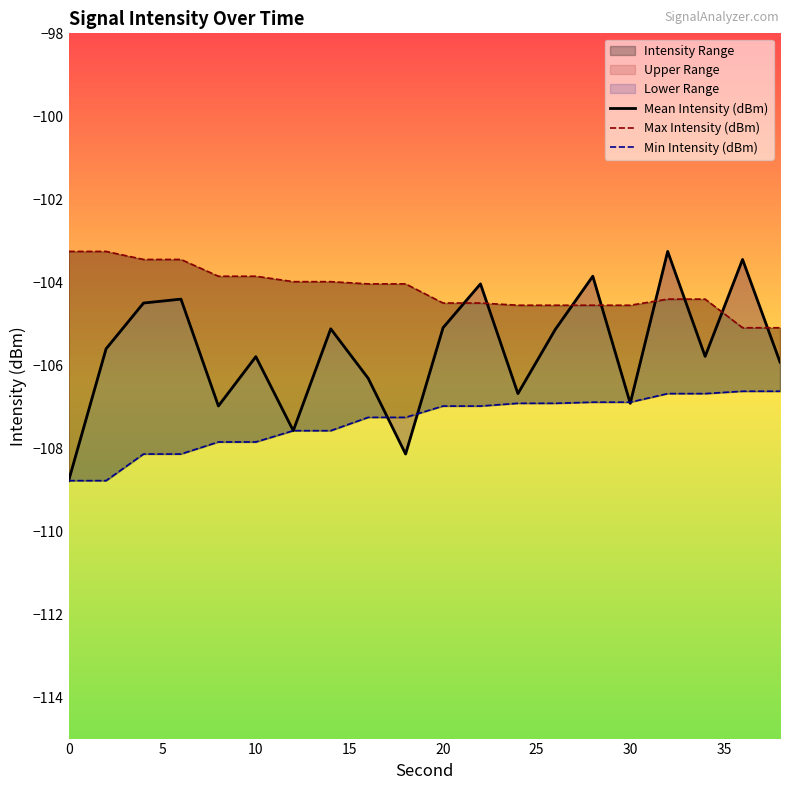

How many lines are shown in the chart?

3